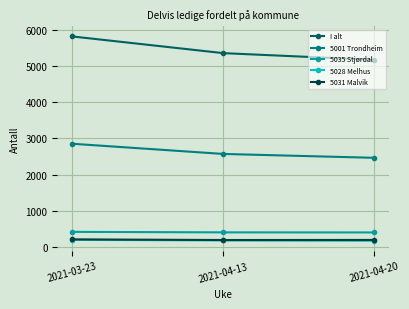

What is the difference between the 5001 Trondheim values at 2021-03-23 and 2021-04-13?

282